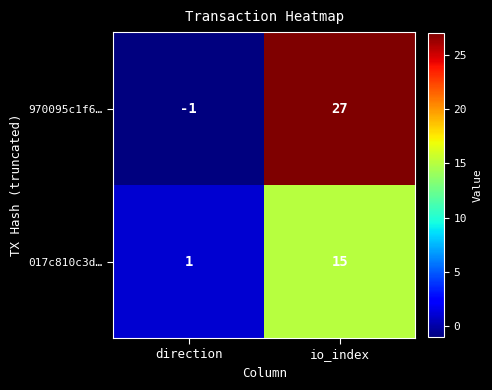

Reading right to left, extract all data points from this chart.

970095c1f6…: io_index=27	direction=-1
017c810c3d…: io_index=15	direction=1